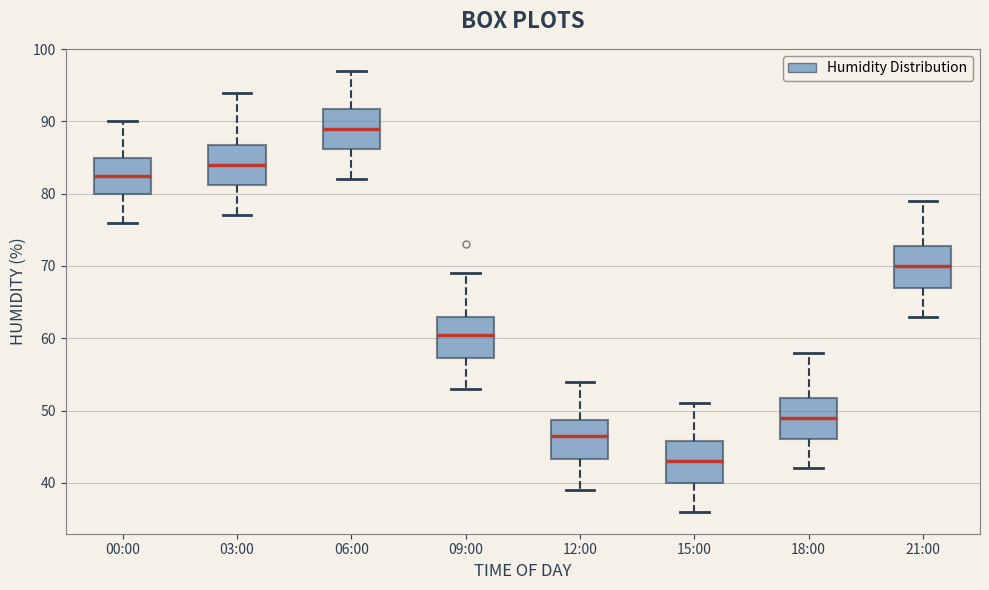

Where does the median line of the box for 21:00 sit on the y-axis? The values are not printed on the chart, so give them approximately, as read against the axis.

70